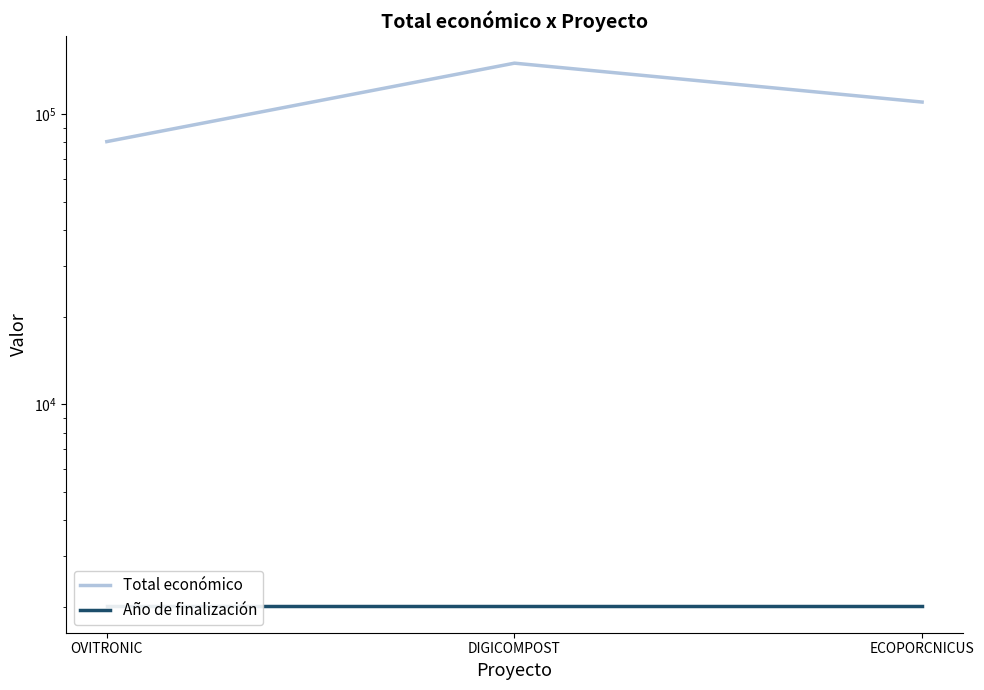

Count the Total económico values in the range 80498 to 150000.

3